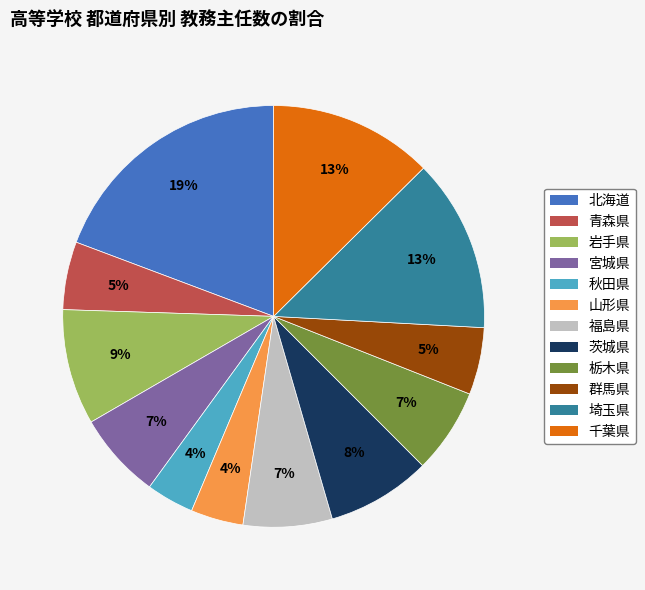

Which has a higher value, 北海道 or 秋田県?

北海道